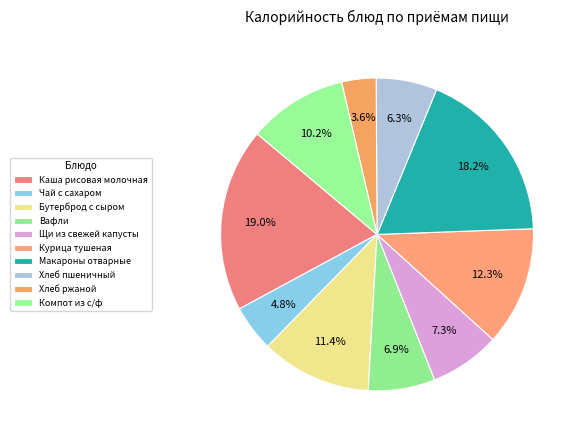

Count the number of slices in the pie.

10